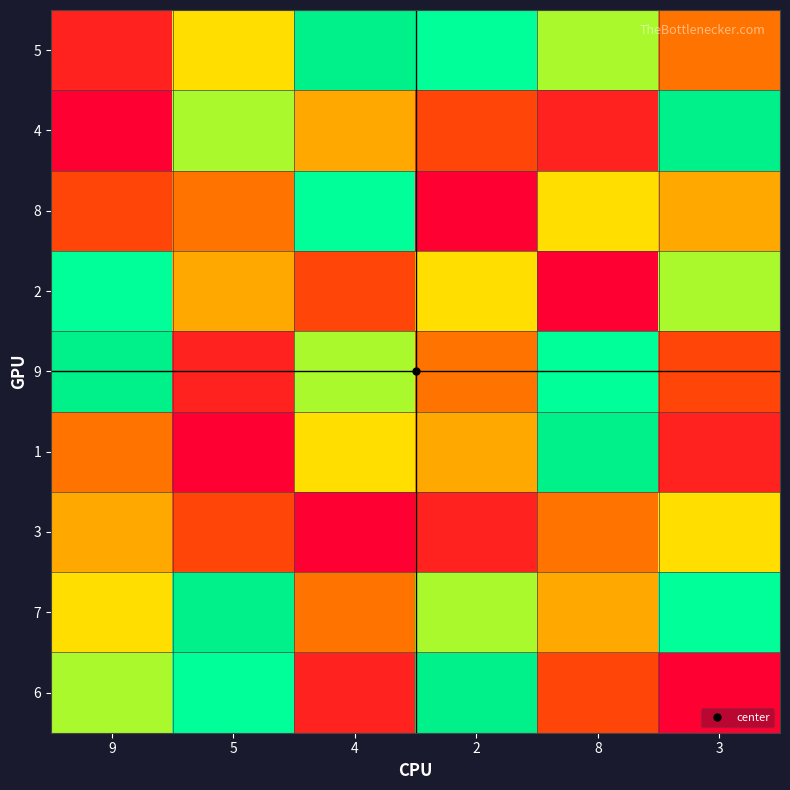

Count the number of data series in this chart.

9